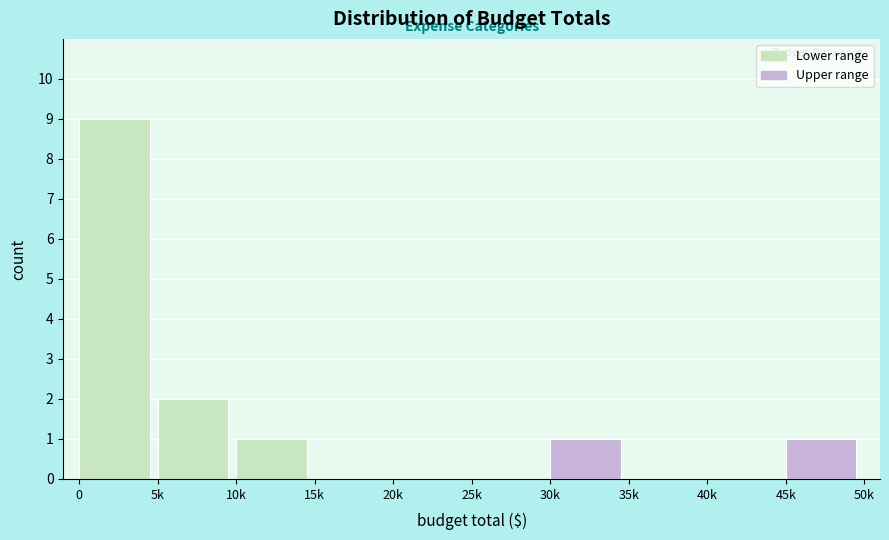

Reading right to left, transcribe all the data shown in this chart.

45k=1	40k=0	35k=0	30k=1	25k=0	20k=0	15k=0	10k=1	5k=2	0=9